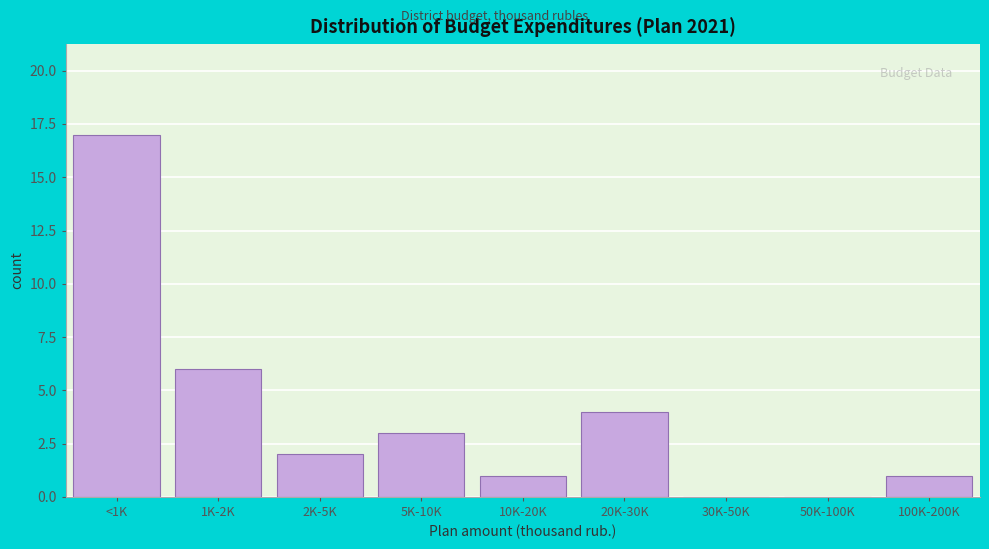

Reading right to left, transcribe all the data shown in this chart.

100K-200K=1	50K-100K=0	30K-50K=0	20K-30K=4	10K-20K=1	5K-10K=3	2K-5K=2	1K-2K=6	<1K=17